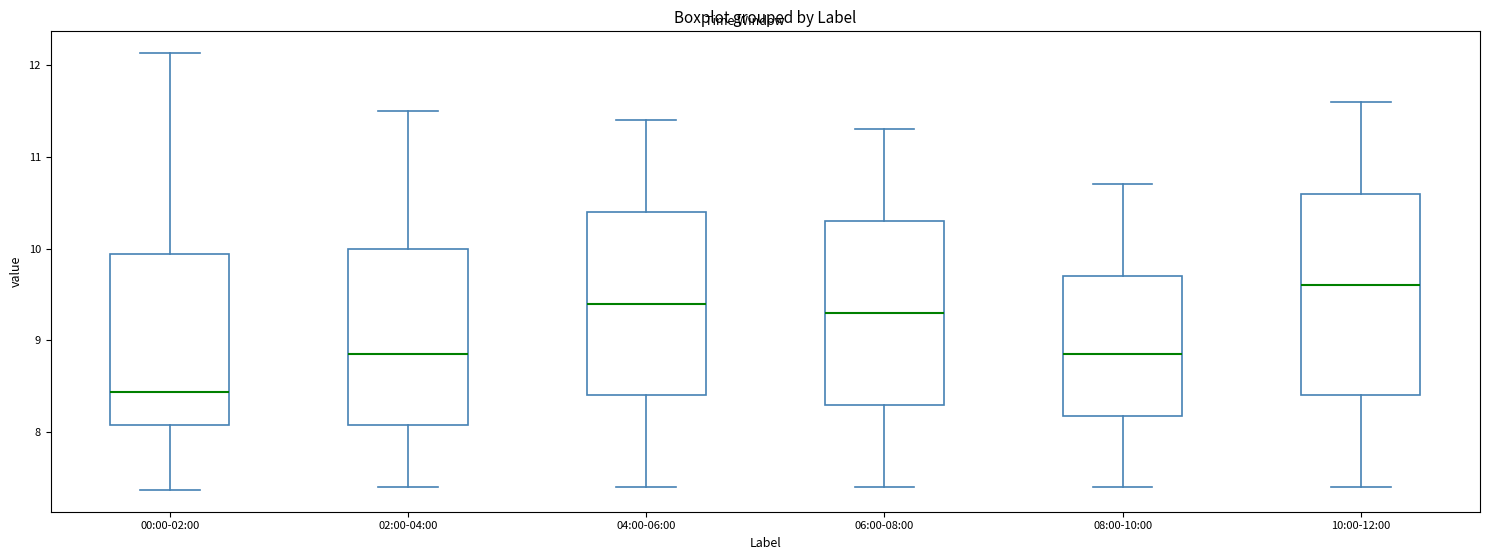

Reading left to right, transcribe this box plot: for each box, give where its median line is, the range the box spans, and where its two whiskers end, as read against the y-axis. The values are not printed on the chart, so give them approximately, as read against the axis.

00:00-02:00: median 8.4, box 8.1 to 9.9, whiskers 7.4 to 12.1
02:00-04:00: median 8.9, box 8.1 to 10.0, whiskers 7.4 to 11.5
04:00-06:00: median 9.4, box 8.4 to 10.4, whiskers 7.4 to 11.4
06:00-08:00: median 9.3, box 8.3 to 10.3, whiskers 7.4 to 11.3
08:00-10:00: median 8.9, box 8.2 to 9.7, whiskers 7.4 to 10.7
10:00-12:00: median 9.6, box 8.4 to 10.6, whiskers 7.4 to 11.6